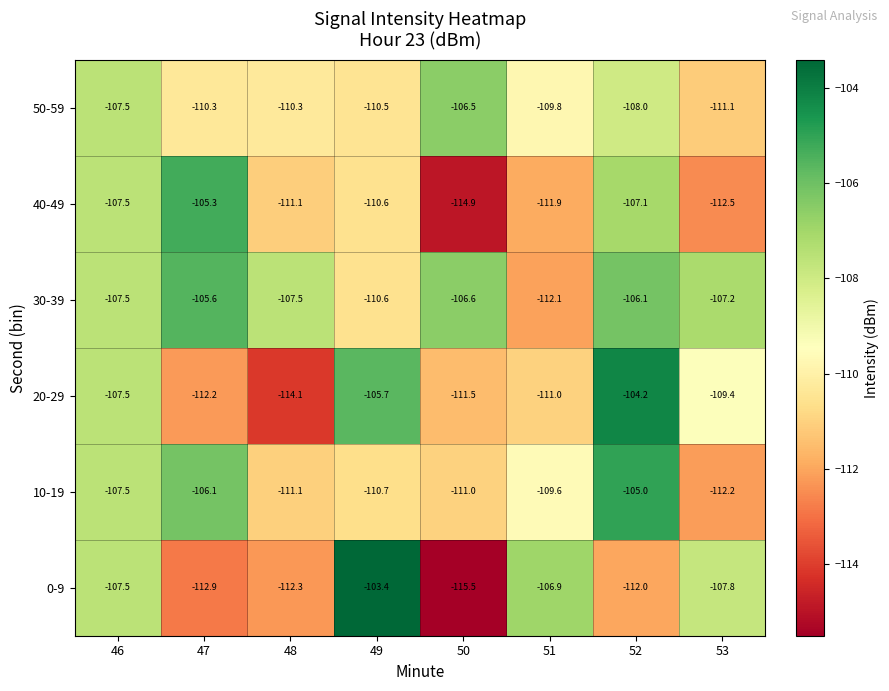

What is the difference between the maximum and minimum values in the 50-59 series?

4.6